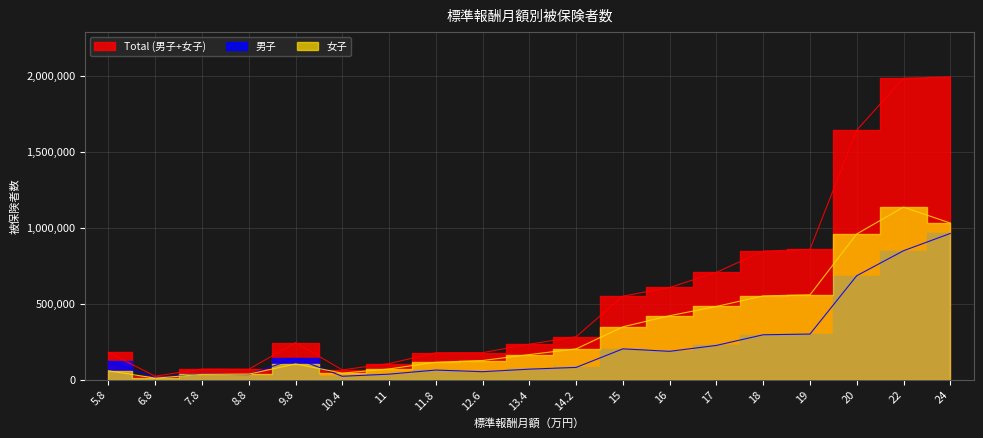

What is the value of the 男子 point at the 9th from the left?

51706